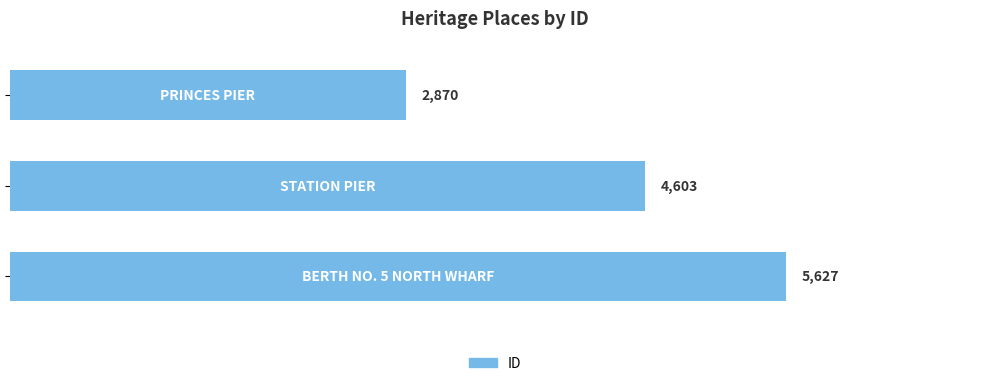

How many values are between 2870 and 5627?

3